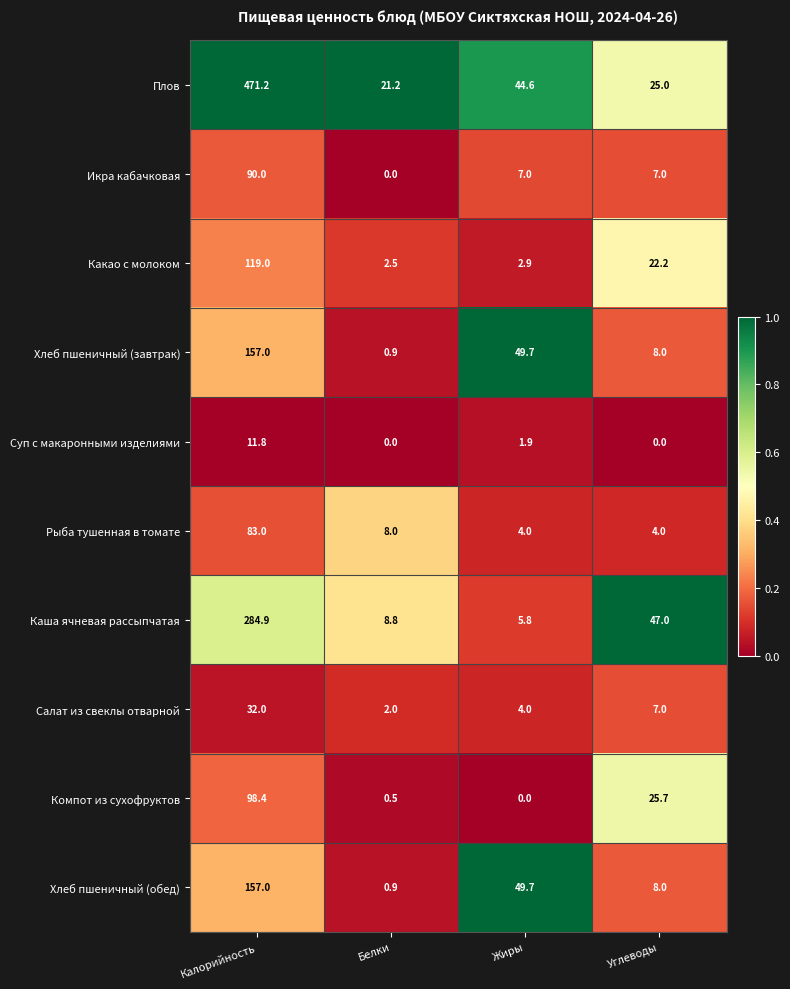

What is the maximum value shown in the chart?

471.2